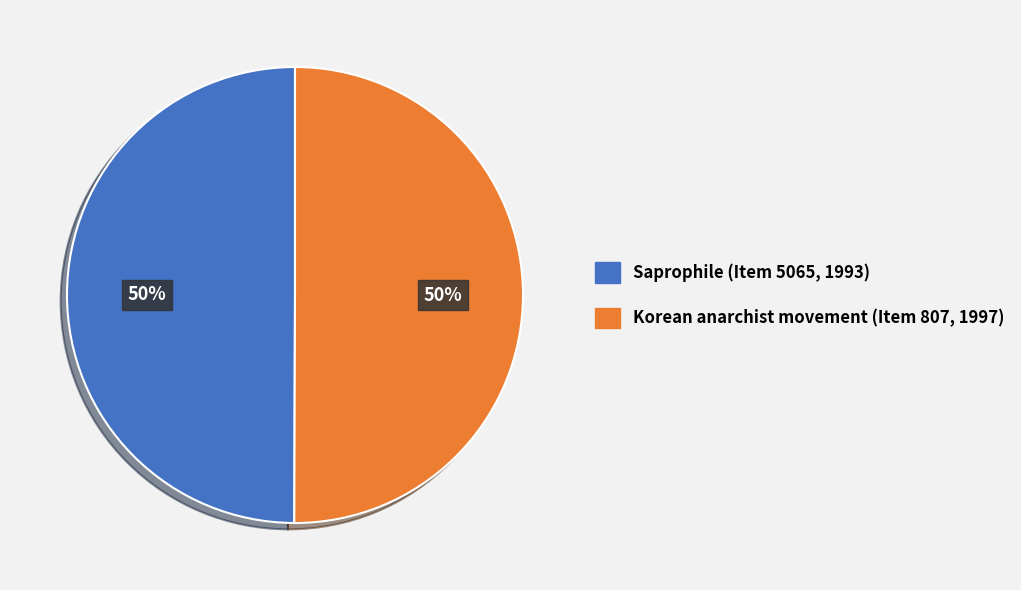

What is the ratio of the value at Saprophile (Item 5065, 1993) to the value at Korean anarchist movement (Item 807, 1997)?

1.0